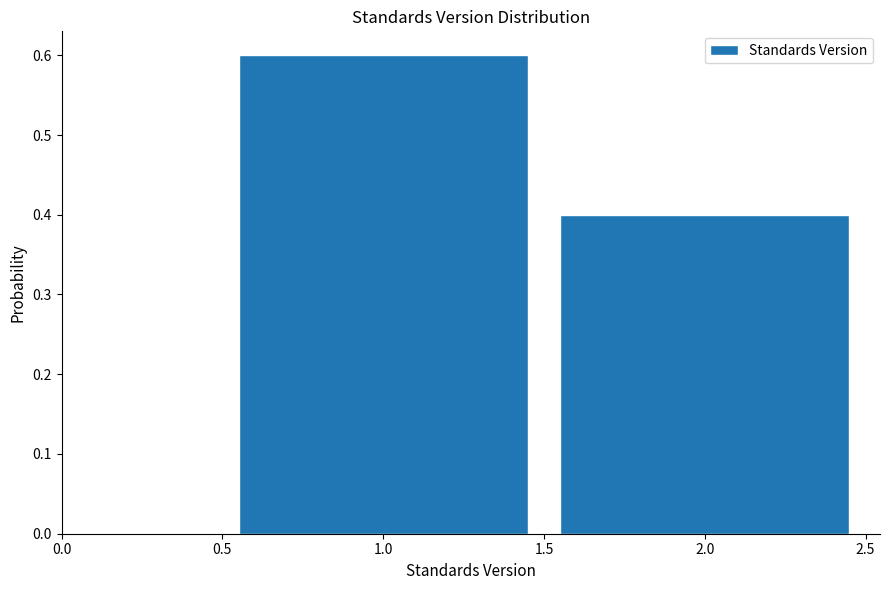

Reading left to right, list every bar in this chart as the range it spans on the x-axis followed by its height. The values are not printed on the chart, so give them approximately, as read against the axis.

0.5 to 1.5: 0.6
1.5 to 2.5: 0.4